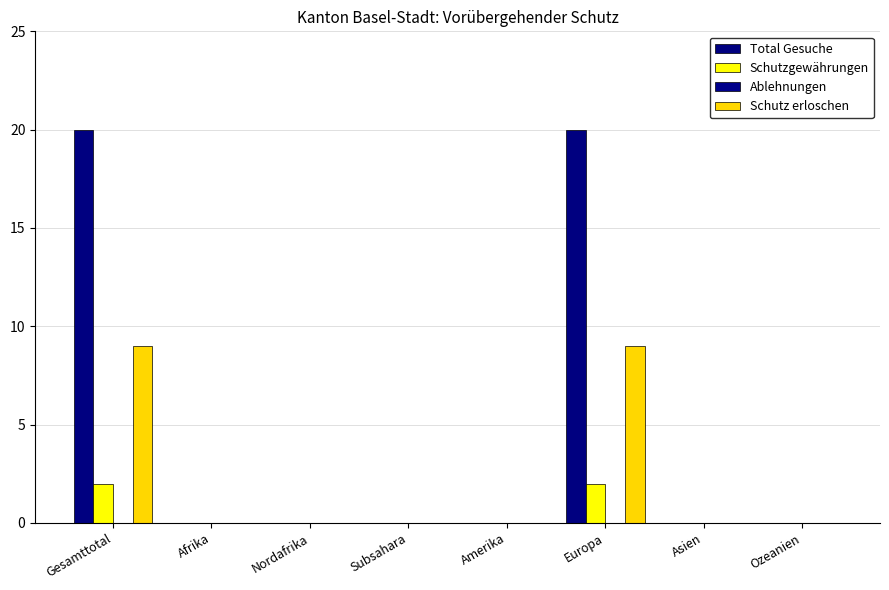

The Total Gesuche series shows 0 at Ozeanien. True or false?

True